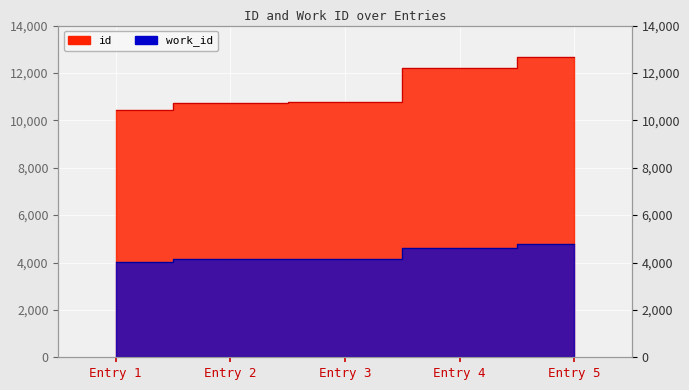

Which series has the largest total across all categories?

id